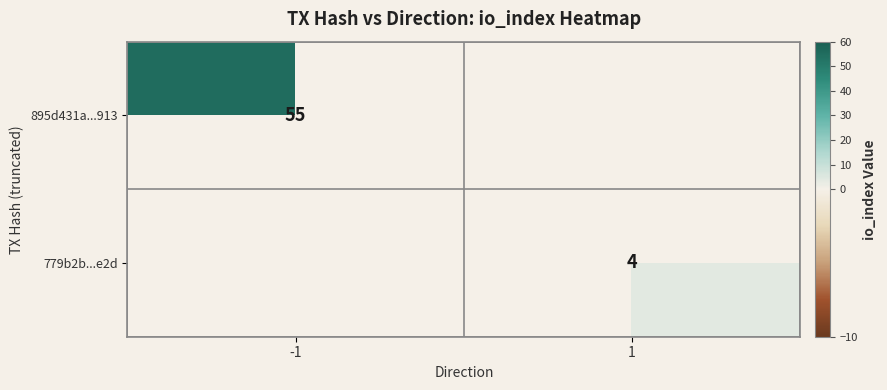

Is it true that 779b2b...e2d equals 4 at 1?

True